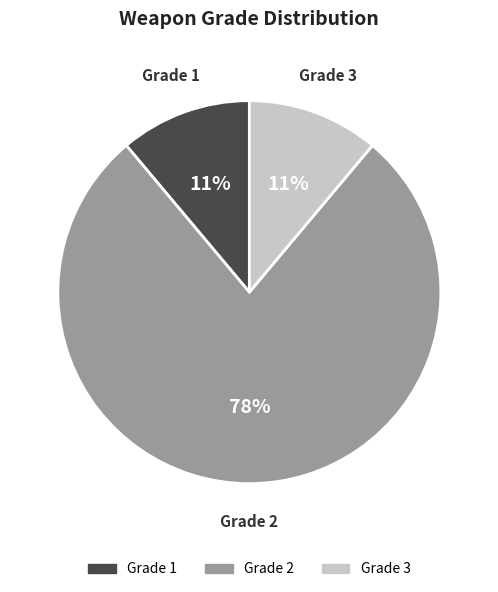

Is there any slice that represents more than half of the pie?

Yes